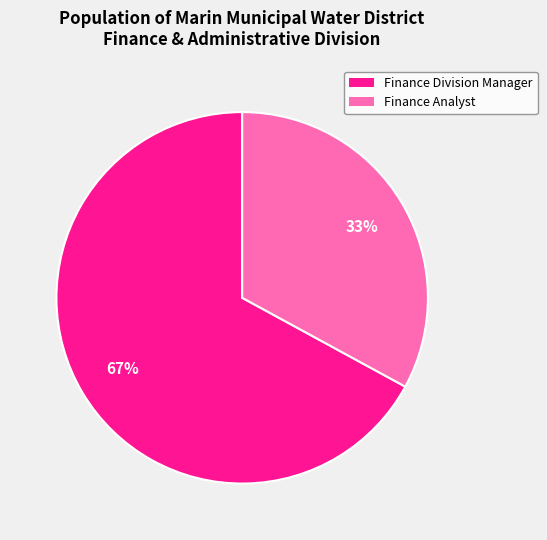

To the nearest percent, what percentage of the pie is Finance Analyst?

33%